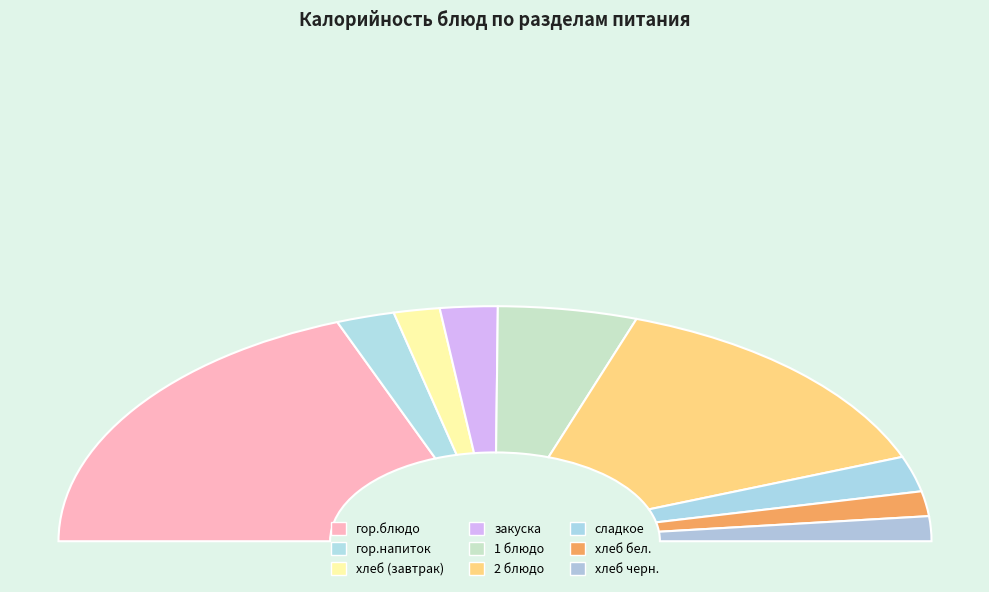

What percentage do хлеб бел. and гор.напиток together represent?

7.7%